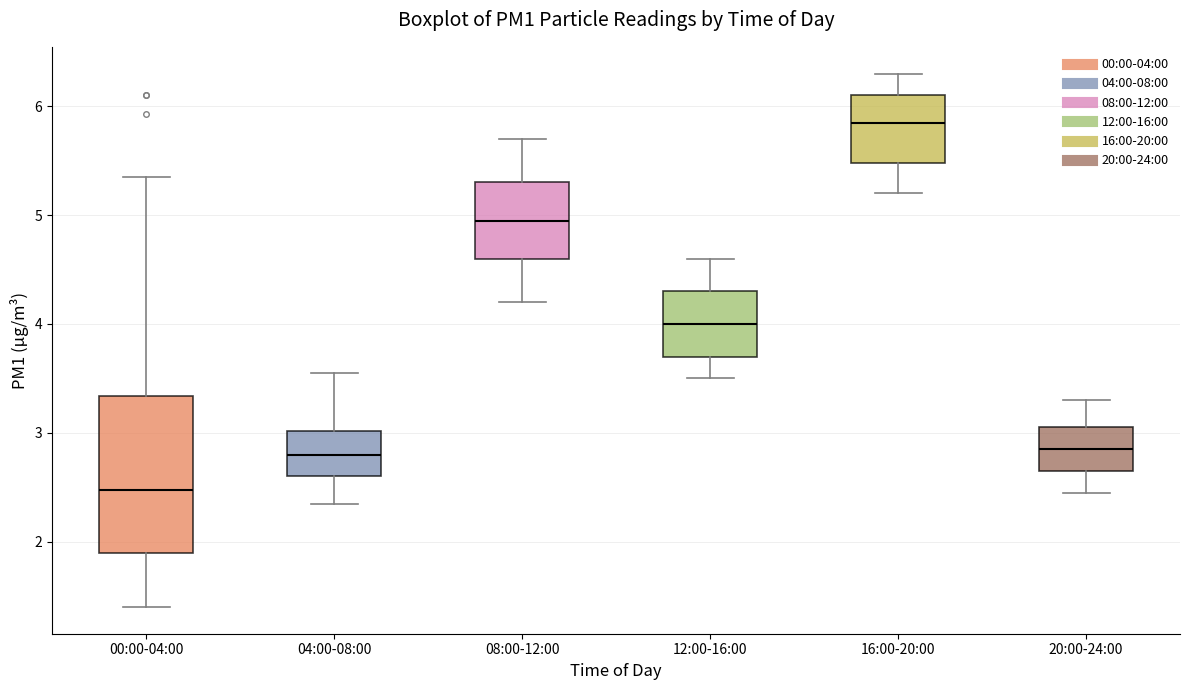

Which box has the highest median line?

16:00-20:00